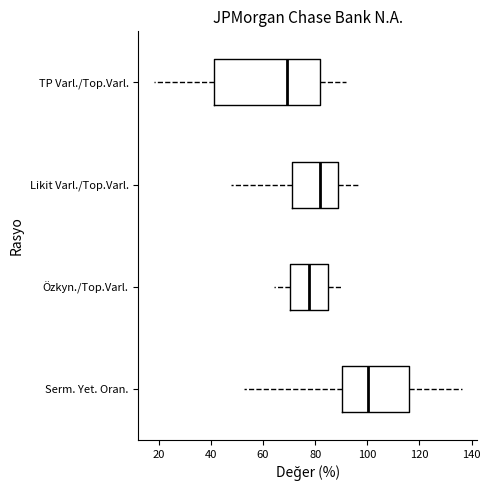

Comparing the boxes themselves (not the whiskers), which one is the widest?

TP Varl./Top.Varl.